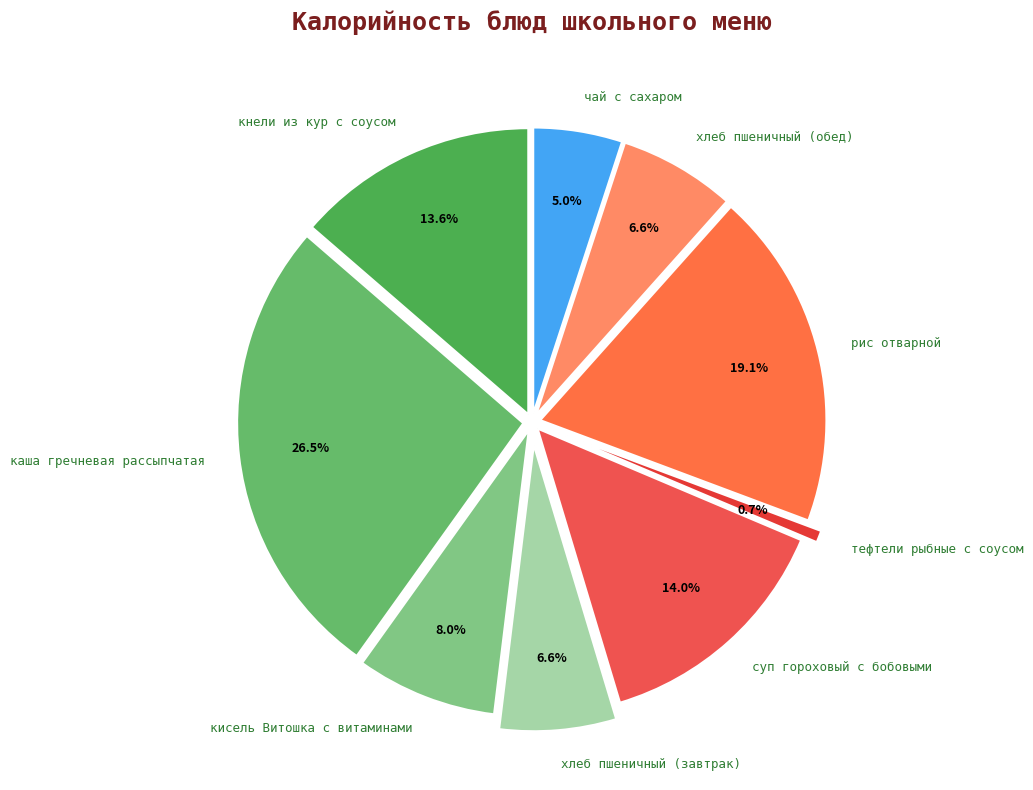

What percentage do суп гороховый с бобовыми and каша гречневая рассыпчатая together represent?

40.4%